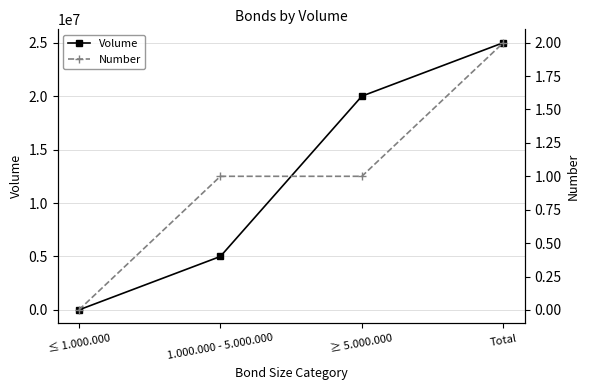

How many lines are shown in the chart?

2